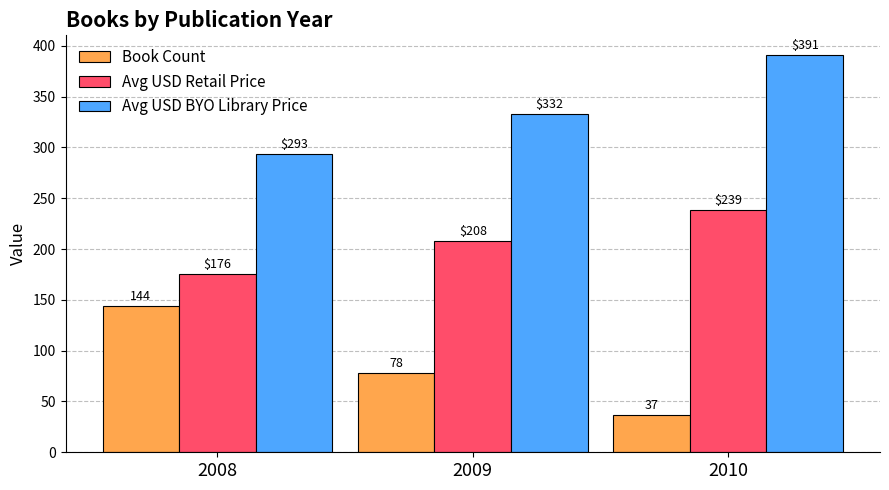

What is the sum of the Book Count values at 2009 and 2008?

222.0